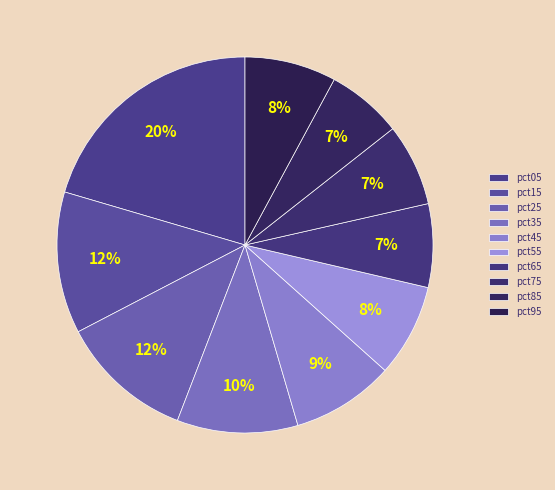

Count the number of slices in the pie.

10